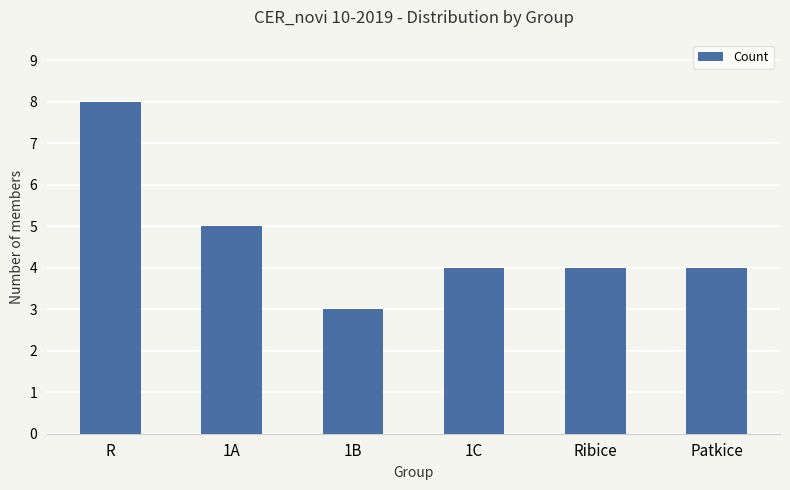

What is the minimum value shown in the chart?

3